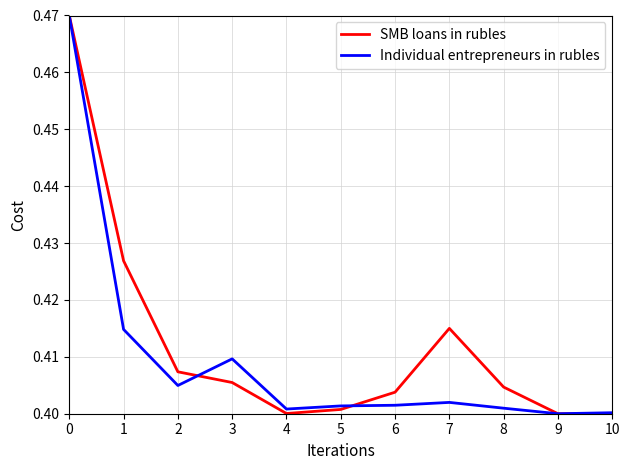

In Individual entrepreneurs in rubles, how many points are lower than both neighbors (excluding endpoints)?

3